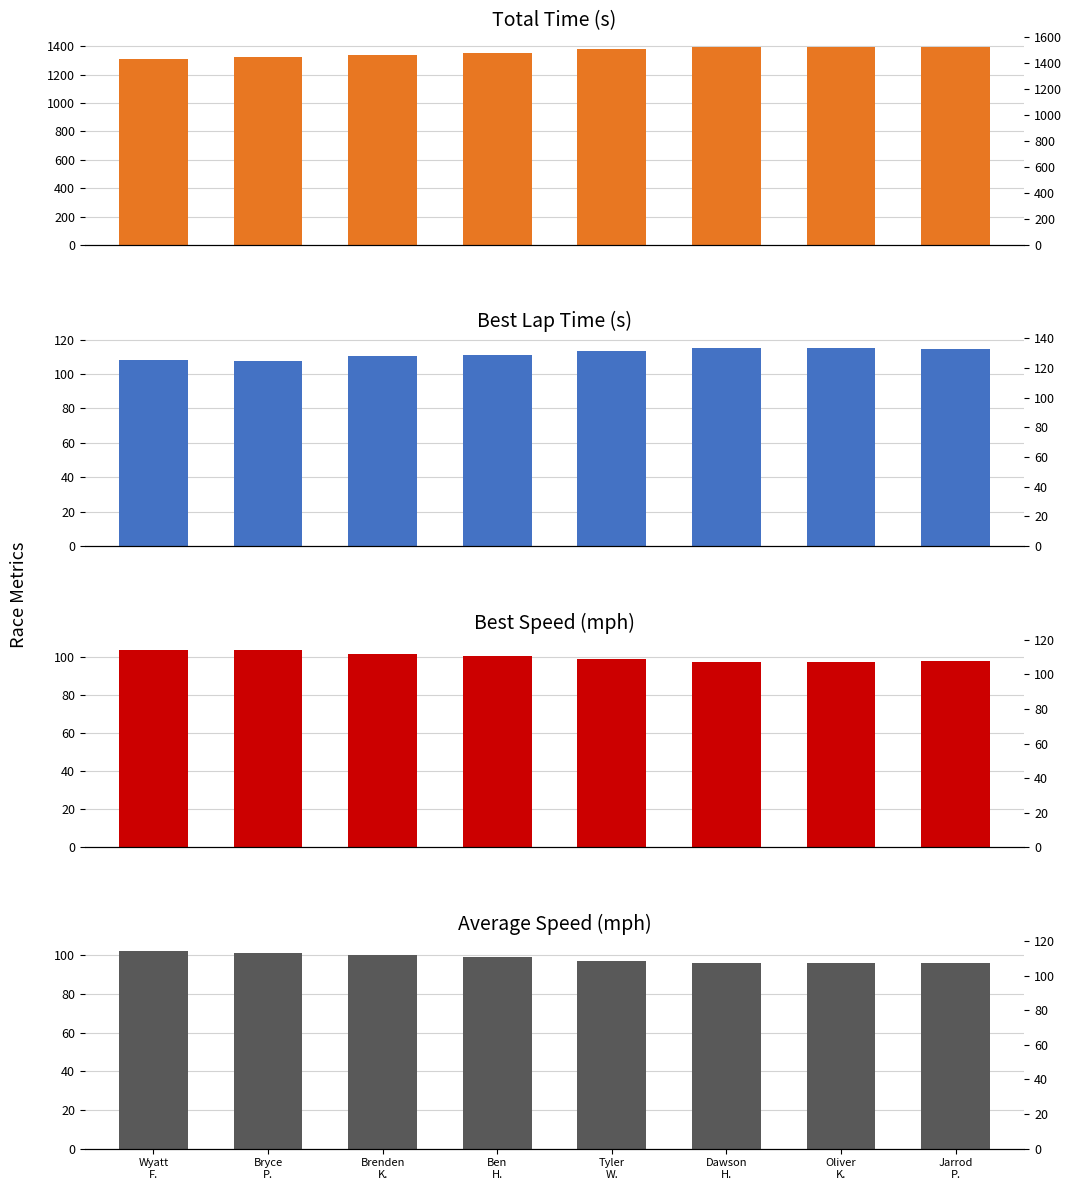

Which series has the largest total across all categories?

Total Time